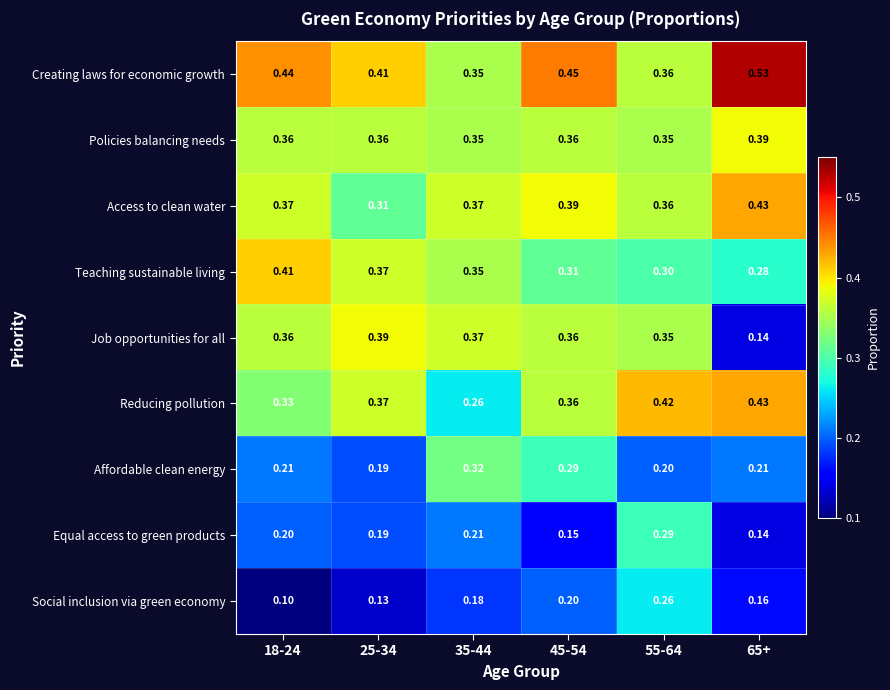

Between 18-24 and 55-64, which series saw the biggest shift?

Social inclusion via green economy